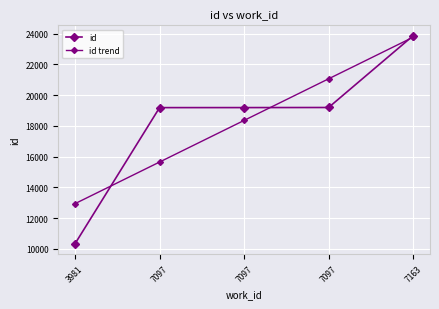

How many values in the id trend series exceed 18356?

3